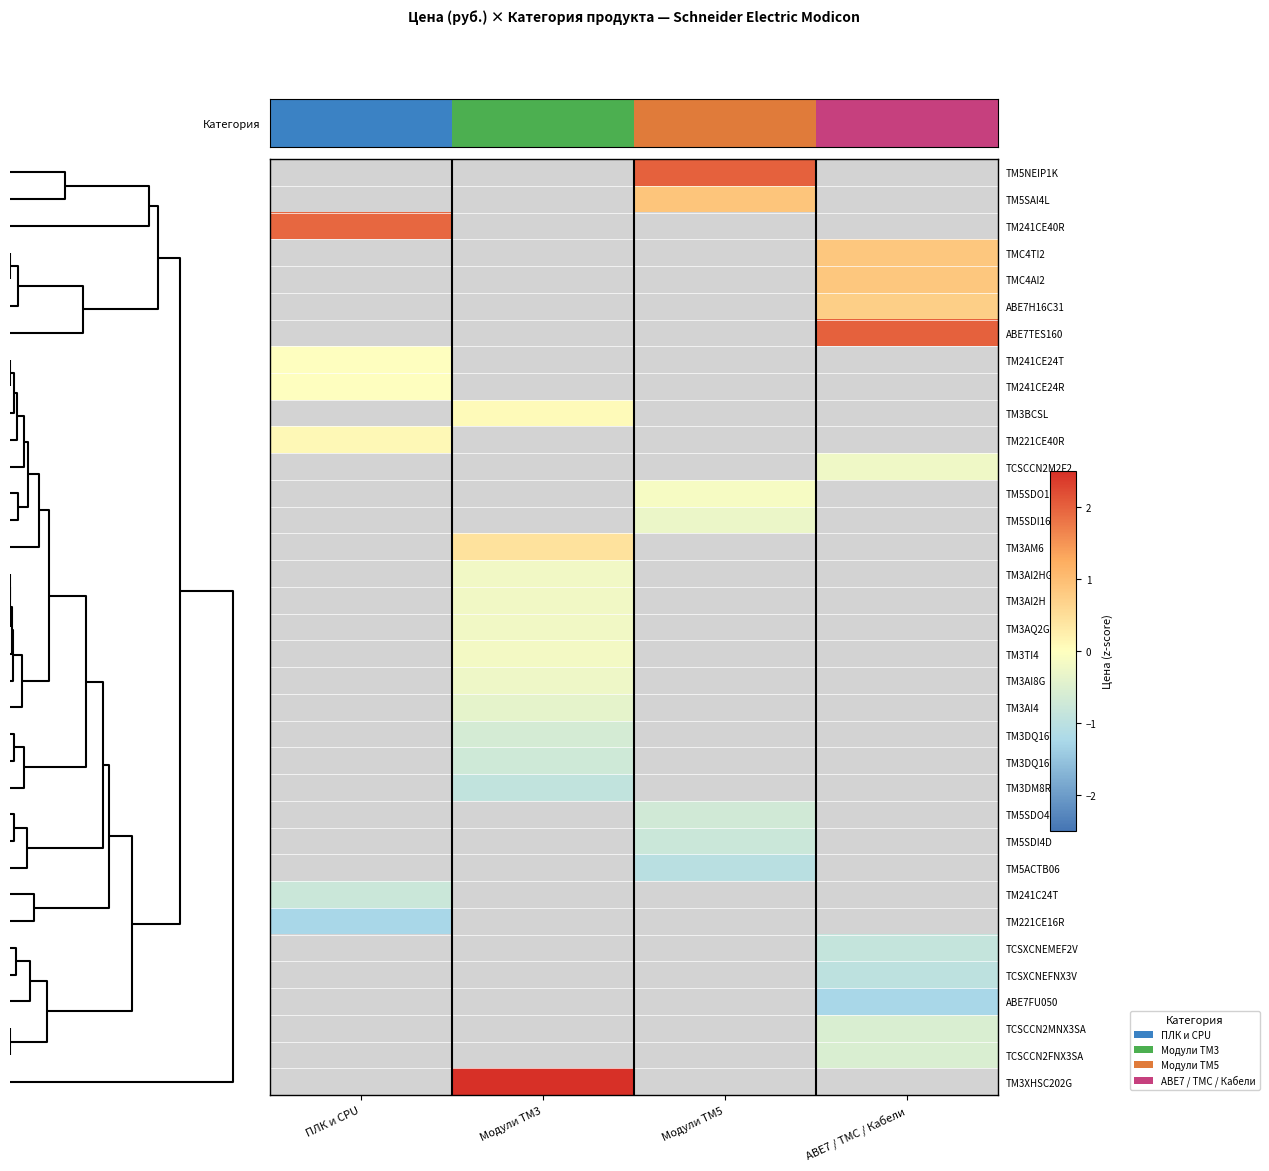

How many series are shown in this chart?

35